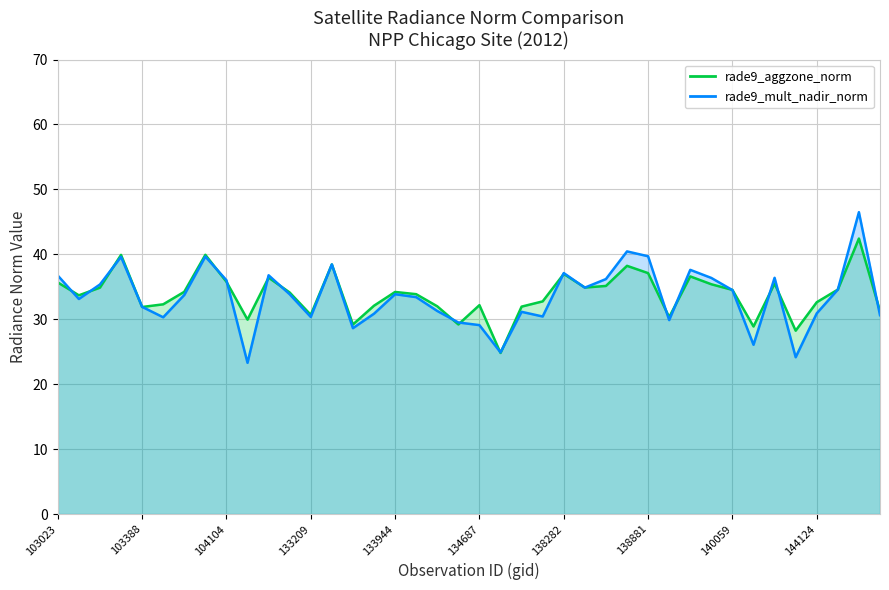

The rade9_aggzone_norm series shows 35.7 at 103023. True or false?

True